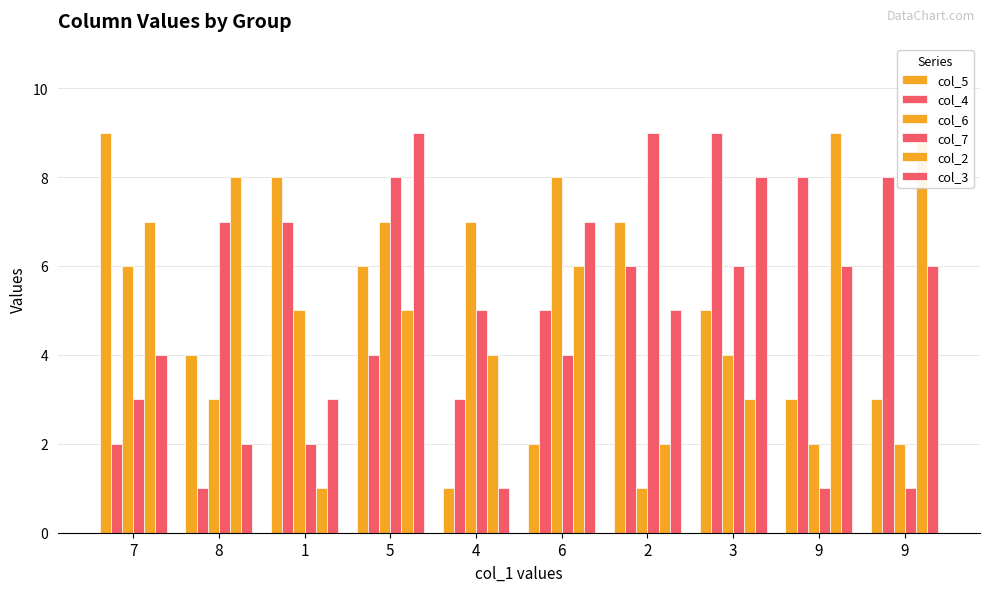

How many col_5 values are between 3 and 7?

6